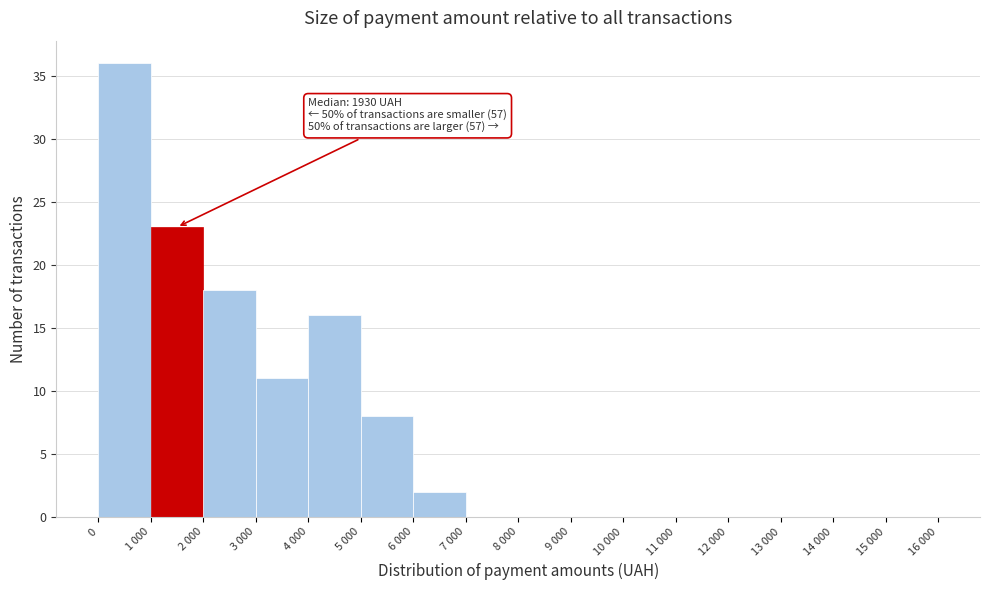

Reading right to left, what are all the values shown in this chart?

15 000=0	14 000=0	13 000=0	12 000=0	11 000=0	10 000=0	9 000=0	8 000=0	7 000=0	6 000=2	5 000=8	4 000=16	3 000=11	2 000=18	1 000=23	0=36